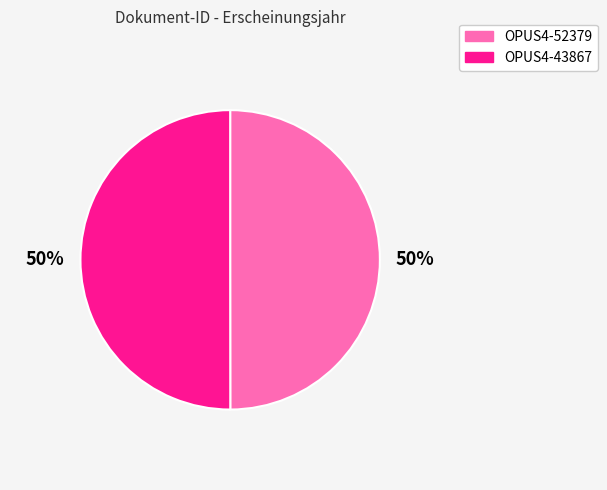

Combined, do OPUS4-43867 and OPUS4-52379 account for over 50%?

Yes